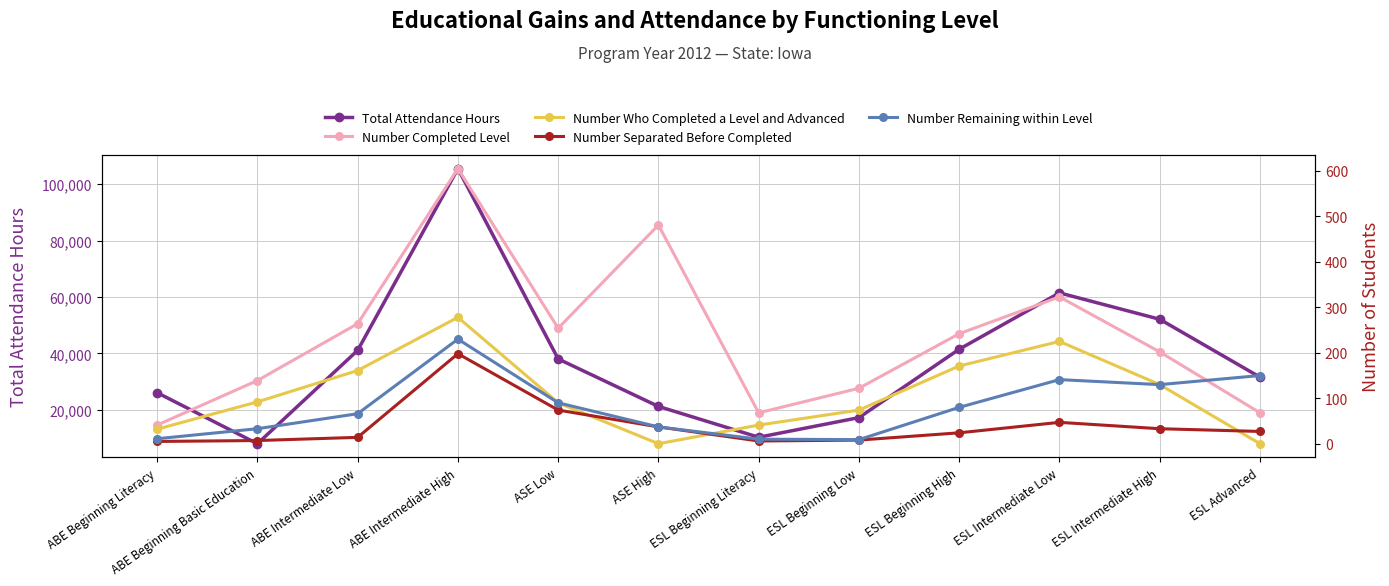

Reading right to left, transcribe all the data shown in this chart.

Total Attendance Hours: ESL Advanced=31588	ESL Intermediate High=52114	ESL Intermediate Low=61480	ESL Beginning High=41494	ESL Beginning Low=17238	ESL Beginning Literacy=10277	ASE High=21207	ASE Low=38046	ABE Intermediate High=105524	ABE Intermediate Low=41093	ABE Beginning Basic Education=7981	ABE Beginning Literacy=26078
Number Completed Level: ESL Advanced=68	ESL Intermediate High=202	ESL Intermediate Low=323	ESL Beginning High=242	ESL Beginning Low=122	ESL Beginning Literacy=68	ASE High=481	ASE Low=254	ABE Intermediate High=605	ABE Intermediate Low=264	ABE Beginning Basic Education=139	ABE Beginning Literacy=41
Number Who Completed a Level and Advanced: ESL Advanced=0	ESL Intermediate High=130	ESL Intermediate Low=225	ESL Beginning High=171	ESL Beginning Low=74	ESL Beginning Literacy=41	ASE High=0	ASE Low=90	ABE Intermediate High=278	ABE Intermediate Low=161	ABE Beginning Basic Education=92	ABE Beginning Literacy=32
Number Separated Before Completed: ESL Advanced=27	ESL Intermediate High=33	ESL Intermediate Low=47	ESL Beginning High=24	ESL Beginning Low=8	ESL Beginning Literacy=6	ASE High=37	ASE Low=74	ABE Intermediate High=198	ABE Intermediate Low=14	ABE Beginning Basic Education=7	ABE Beginning Literacy=5
Number Remaining within Level: ESL Advanced=150	ESL Intermediate High=130	ESL Intermediate Low=141	ESL Beginning High=80	ESL Beginning Low=9	ESL Beginning Literacy=10	ASE High=37	ASE Low=90	ABE Intermediate High=230	ABE Intermediate Low=66	ABE Beginning Basic Education=33	ABE Beginning Literacy=11